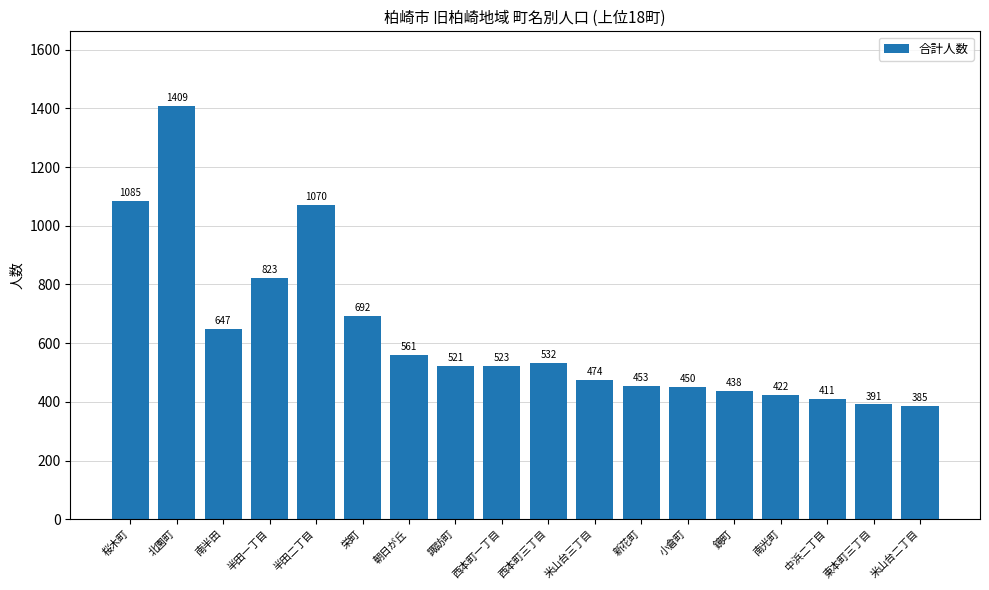

Reading left to right, transcribe all the data shown in this chart.

1085	1409	647	823	1070	692	561	521	523	532	474	453	450	438	422	411	391	385